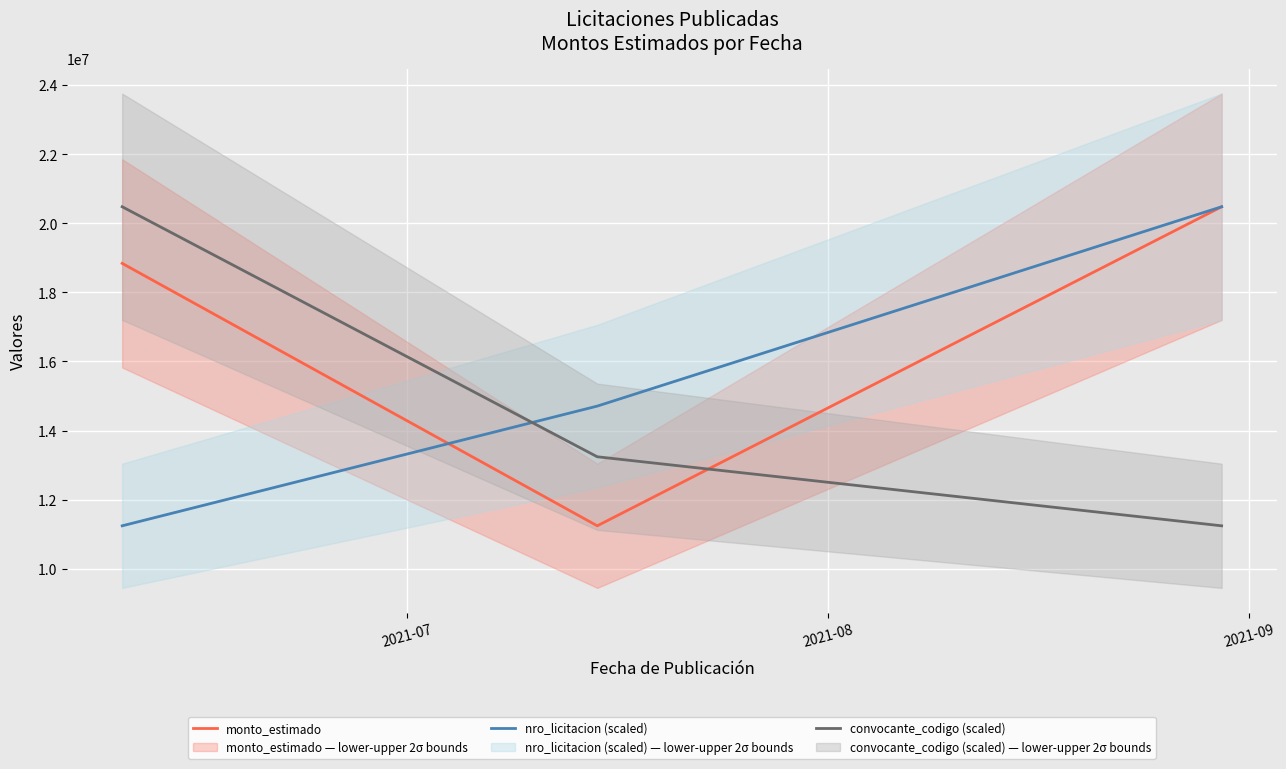

At which label does monto_estimado first exceed 18840460?

2021-09